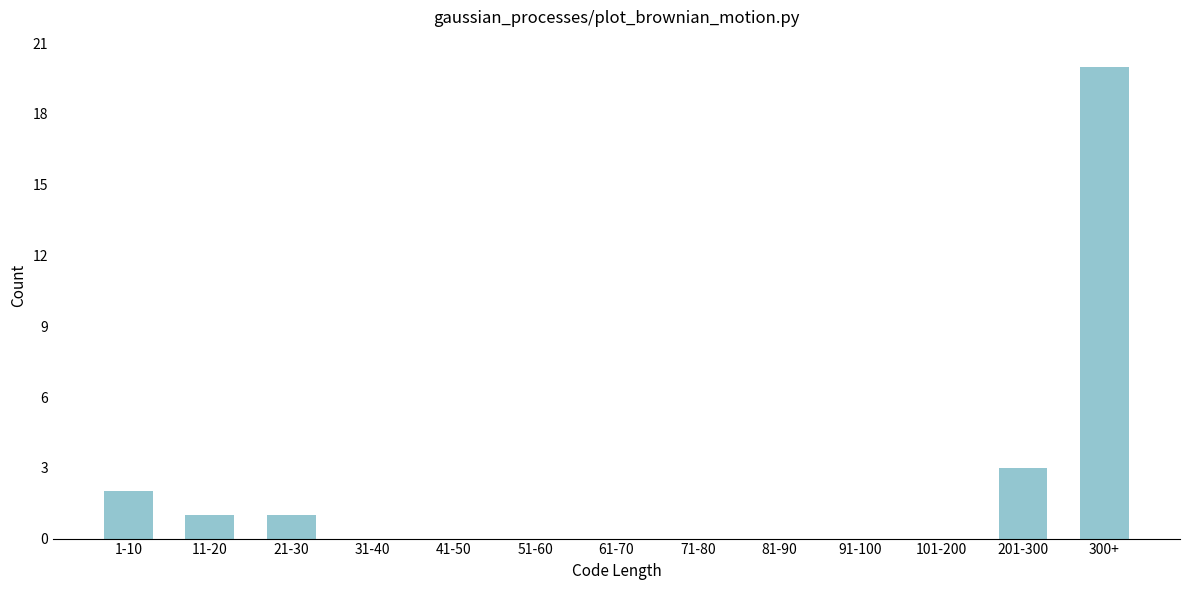

Reading right to left, list all the values displayed in this chart.

300+=20	201-300=3	101-200=0	91-100=0	81-90=0	71-80=0	61-70=0	51-60=0	41-50=0	31-40=0	21-30=1	11-20=1	1-10=2